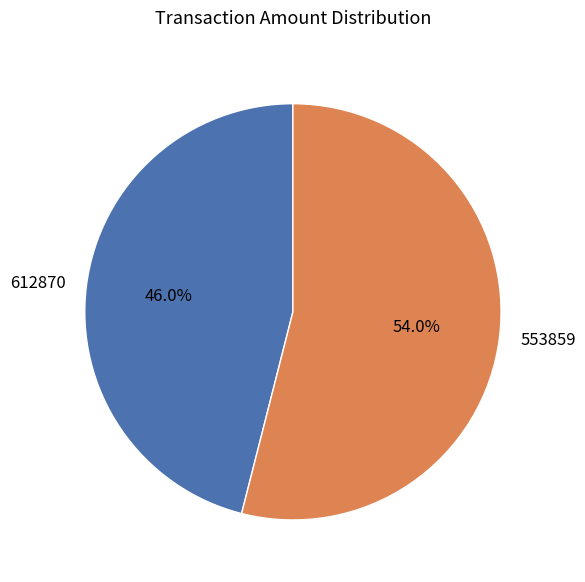

Rank the categories by value from highest to lowest.

553859, 612870